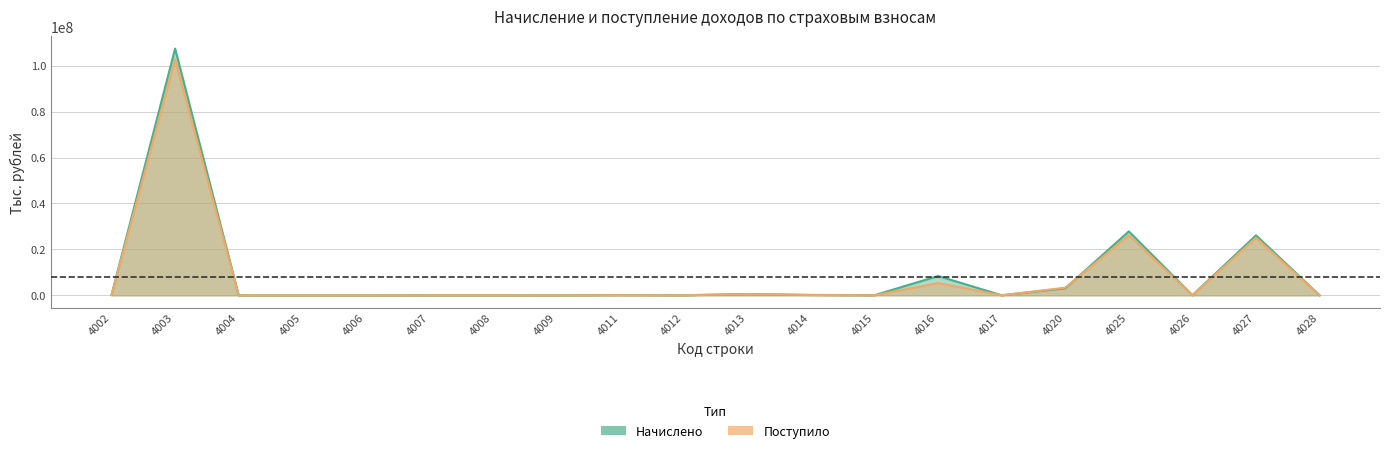

Is it true that Поступило equals 37463 at 4012?

False